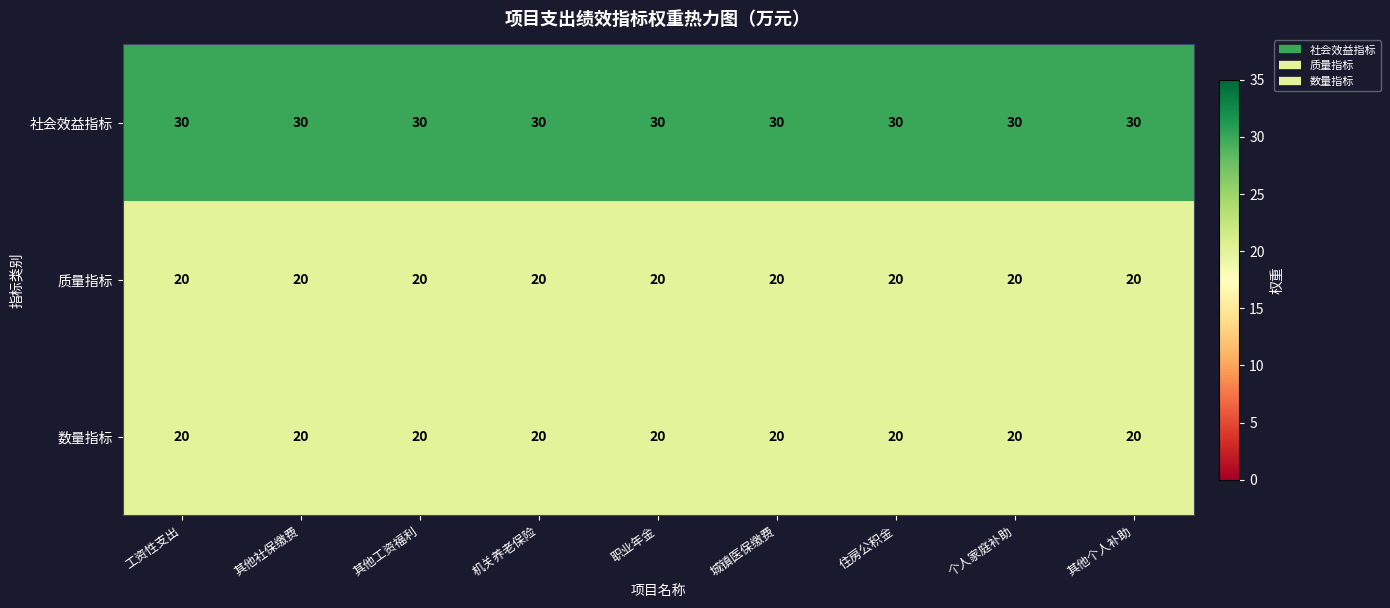

What is the smallest value displayed?

20